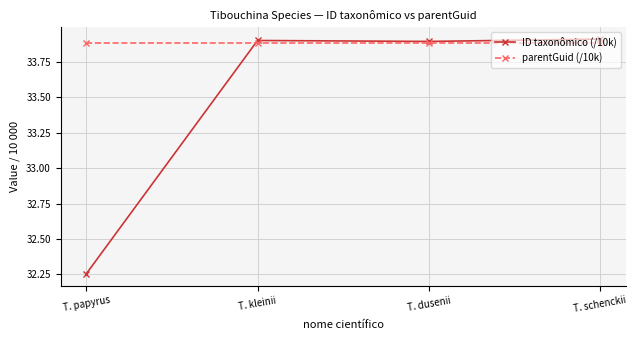

What is the highest value of the ID taxonômico (/10k) series?

33.9